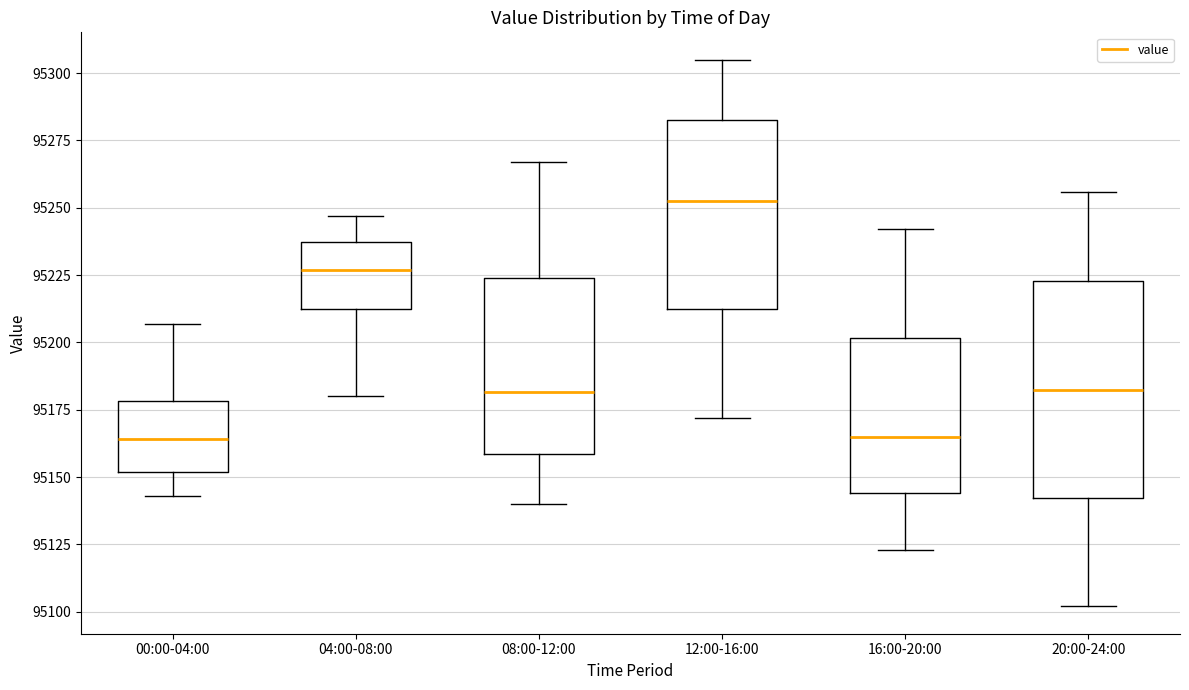

Where does the upper whisker of the box for 16:00-20:00 end on the y-axis? The values are not printed on the chart, so give them approximately, as read against the axis.

95240